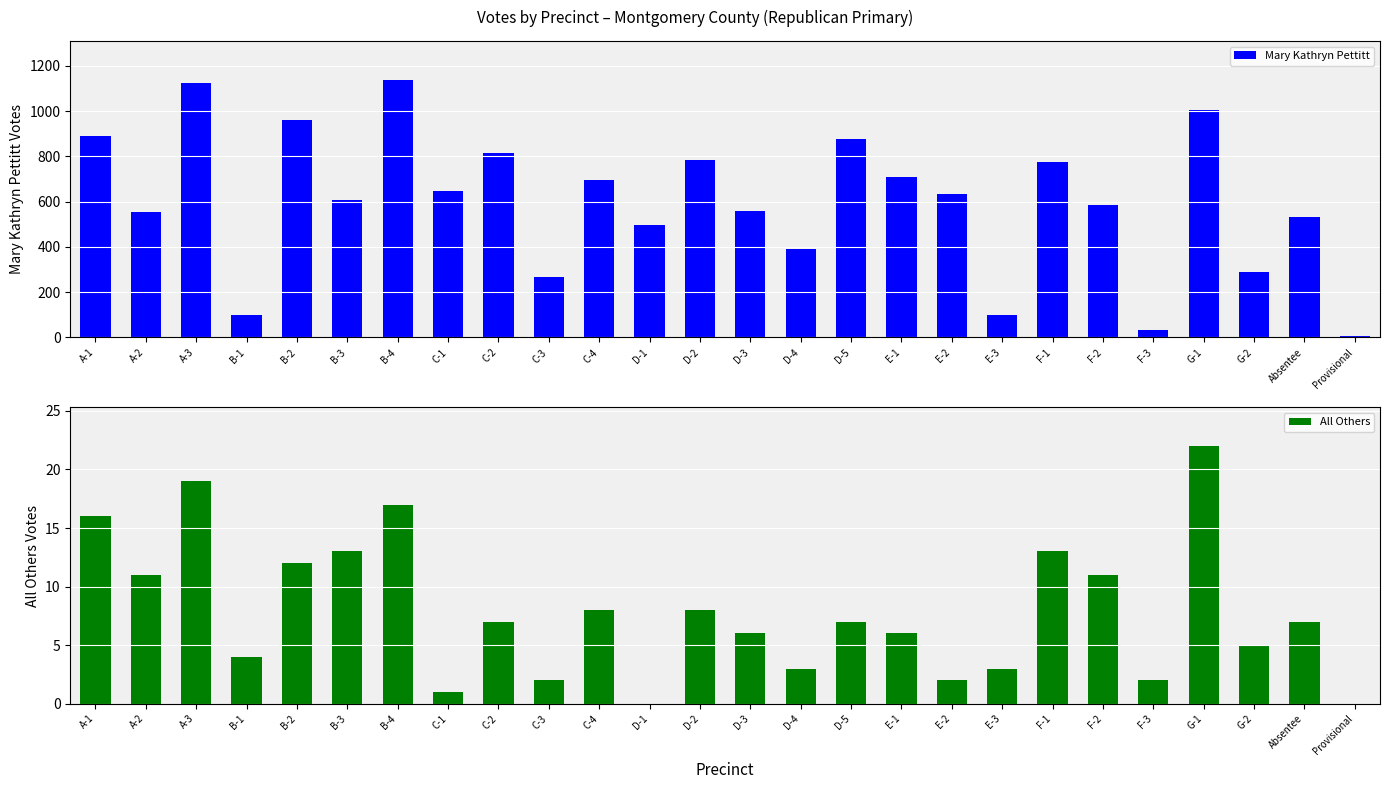

Which series has the widest spread of values?

Mary Kathryn Pettitt